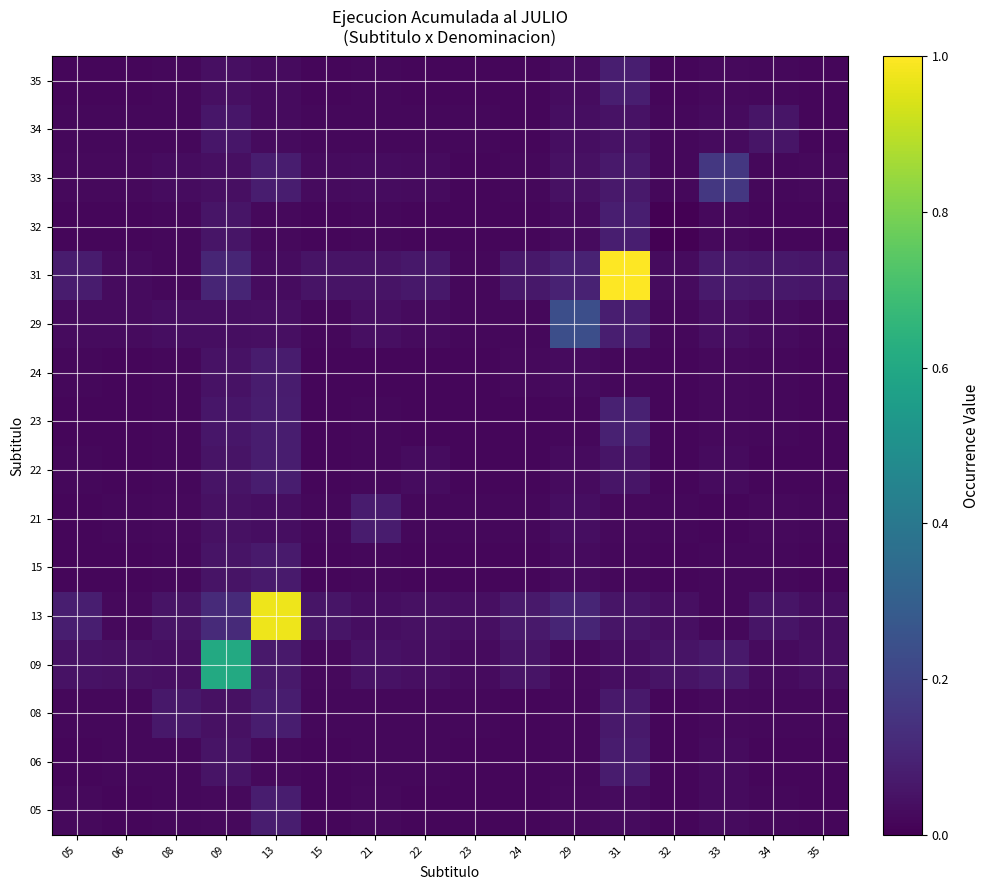

Rank the series at 09 from lowest to highest value.

05, 29, 35, 33, 08, 21, 24, 15, 22, 06, 32, 34, 23, 31, 13, 09